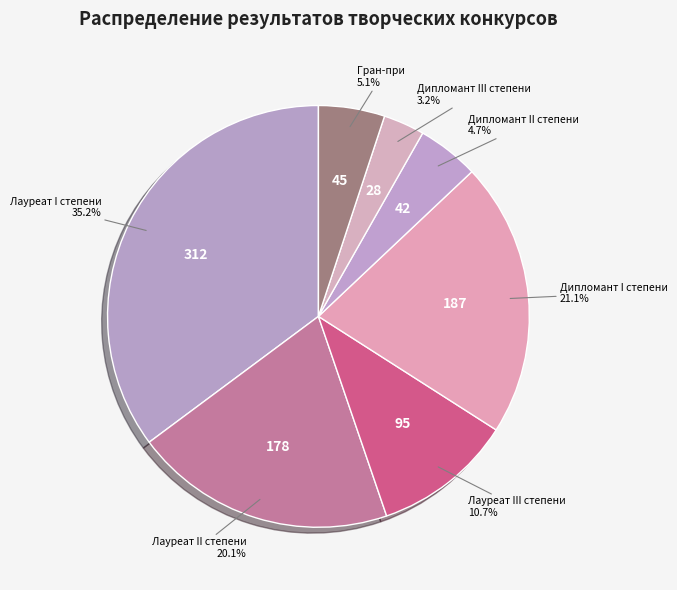

Does Дипломант II степени account for over 50% of the chart?

No